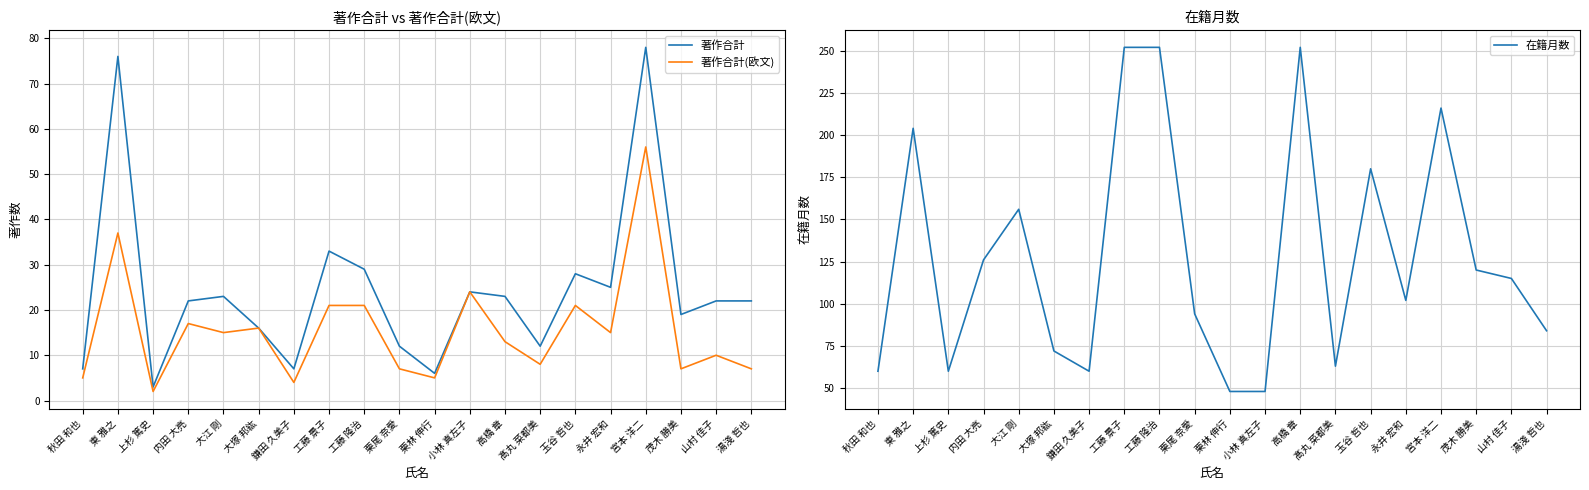

What is the label of the 9th point from the left?

工藤 隆治